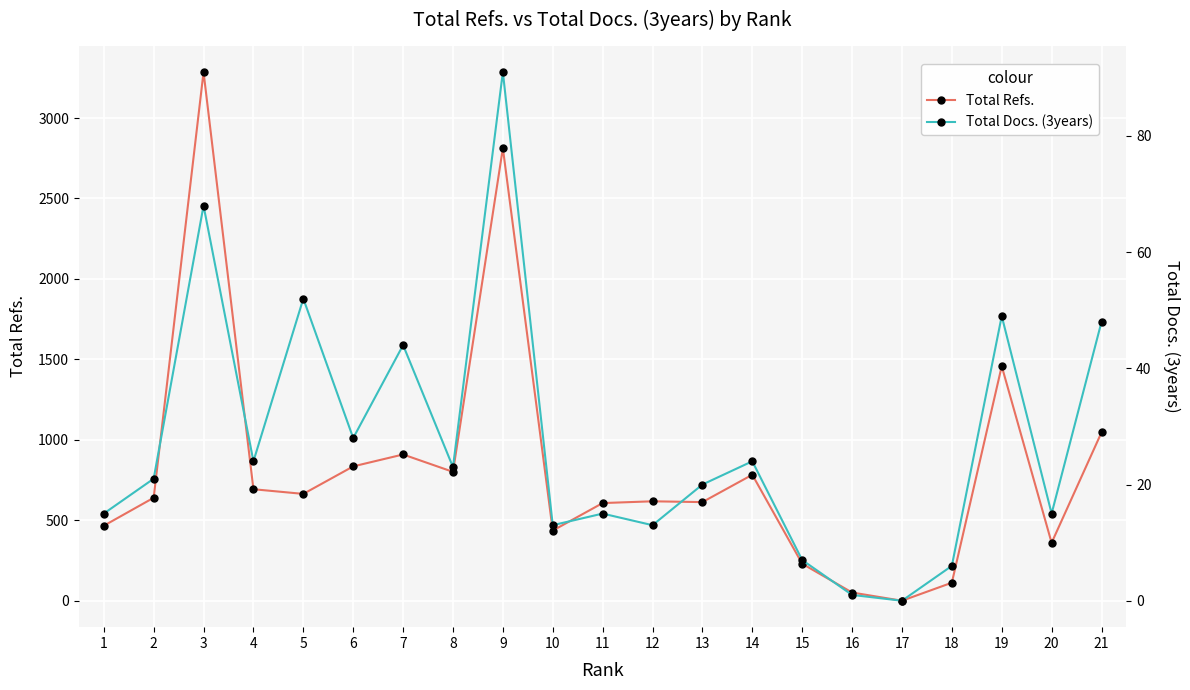

Where is Total Refs. nearest to the value 1643?

19